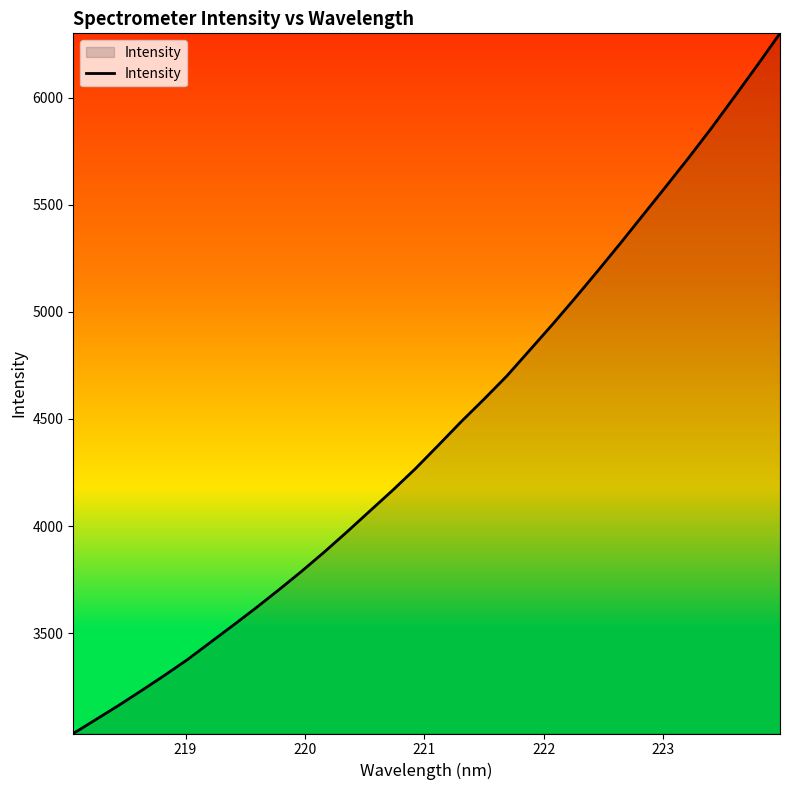

What is the difference between the maximum and minimum values?

3269.0